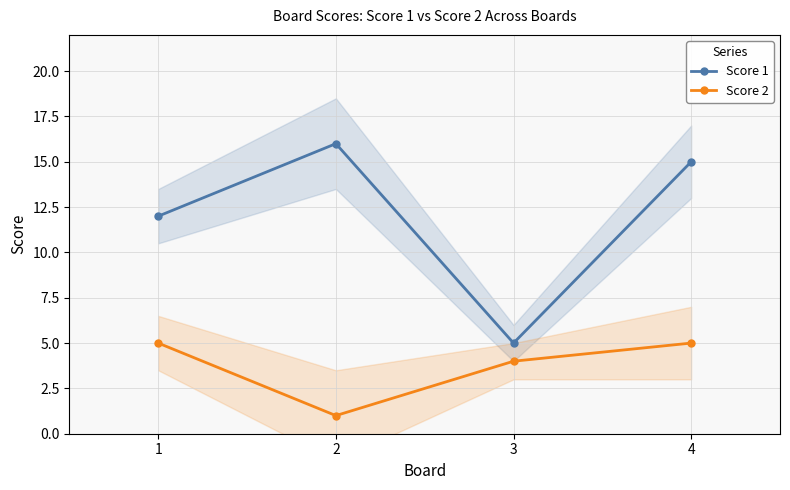

Where is the first local minimum for Score 1?

3